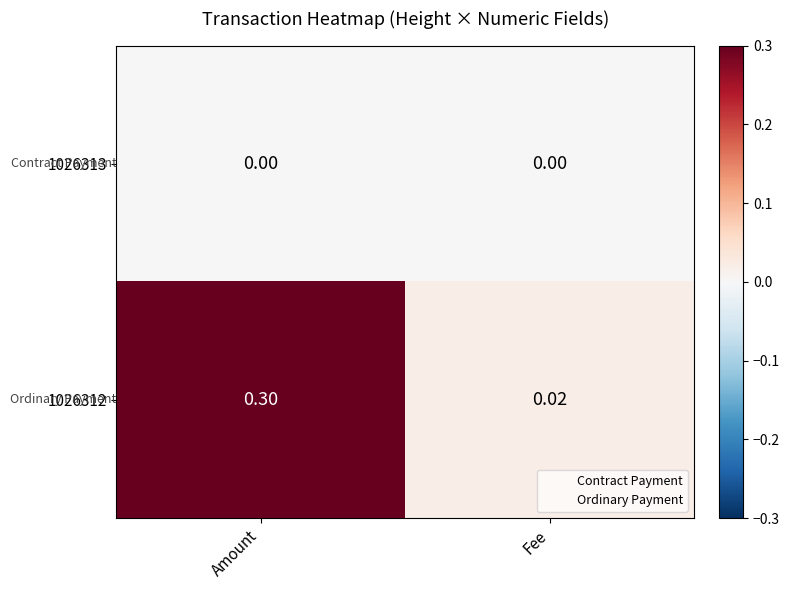

What is the total value across all series at Amount?

0.3